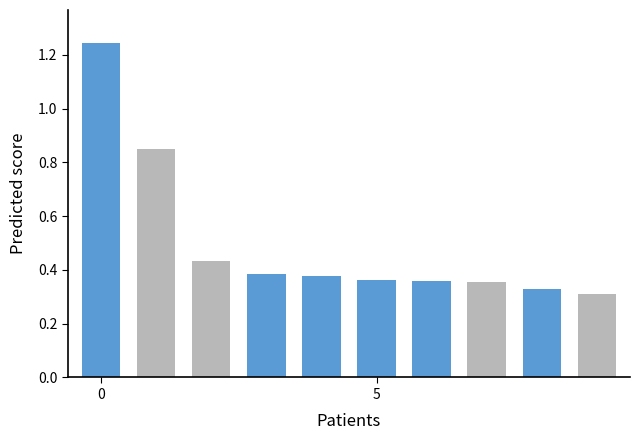

How many bars are there in total?

10